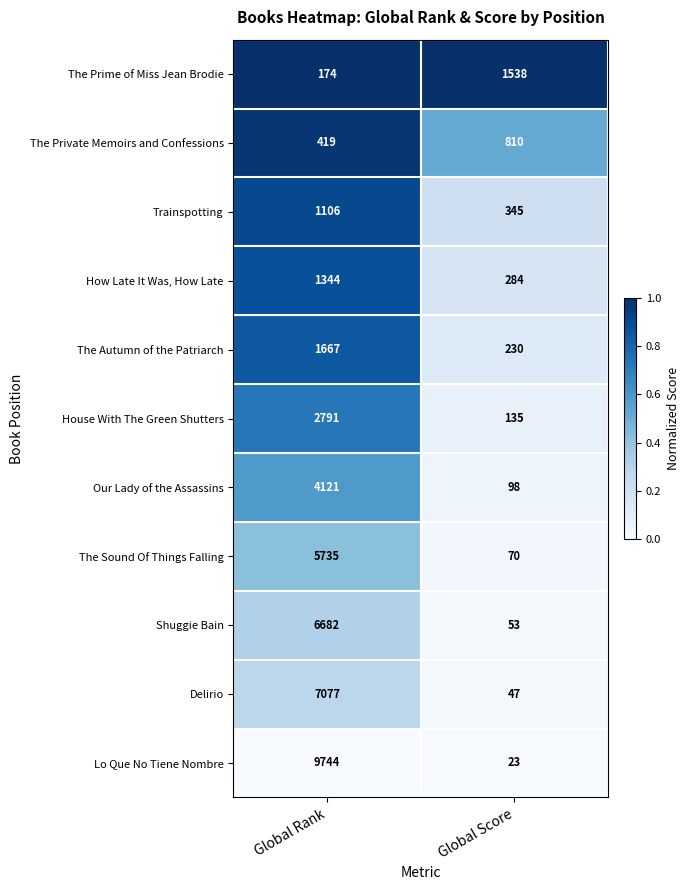

Which series has the largest range (max minus min)?

Lo Que No Tiene Nombre